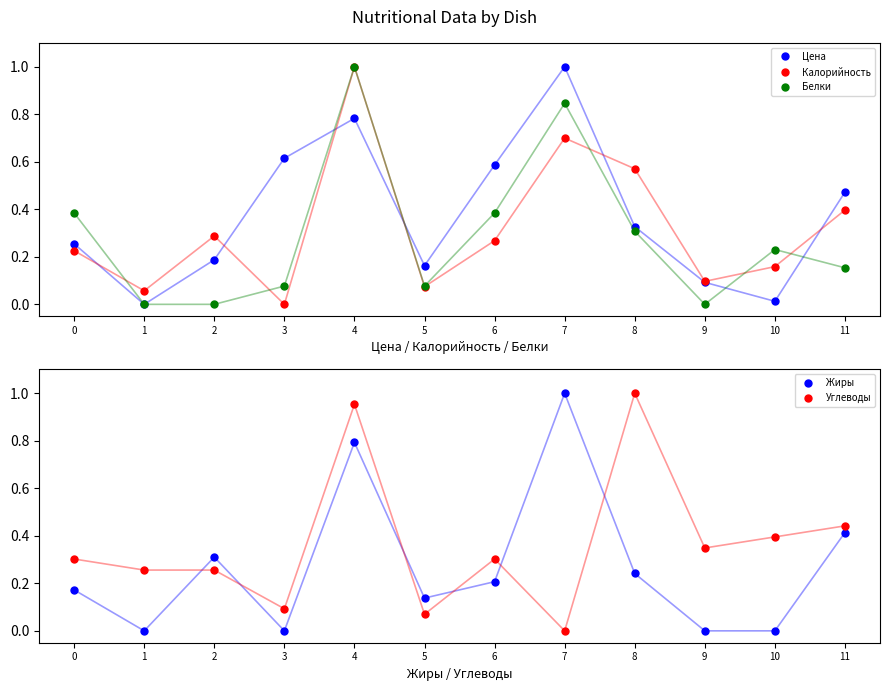

True or false: Белки has a value of 0.7 at 1.

False